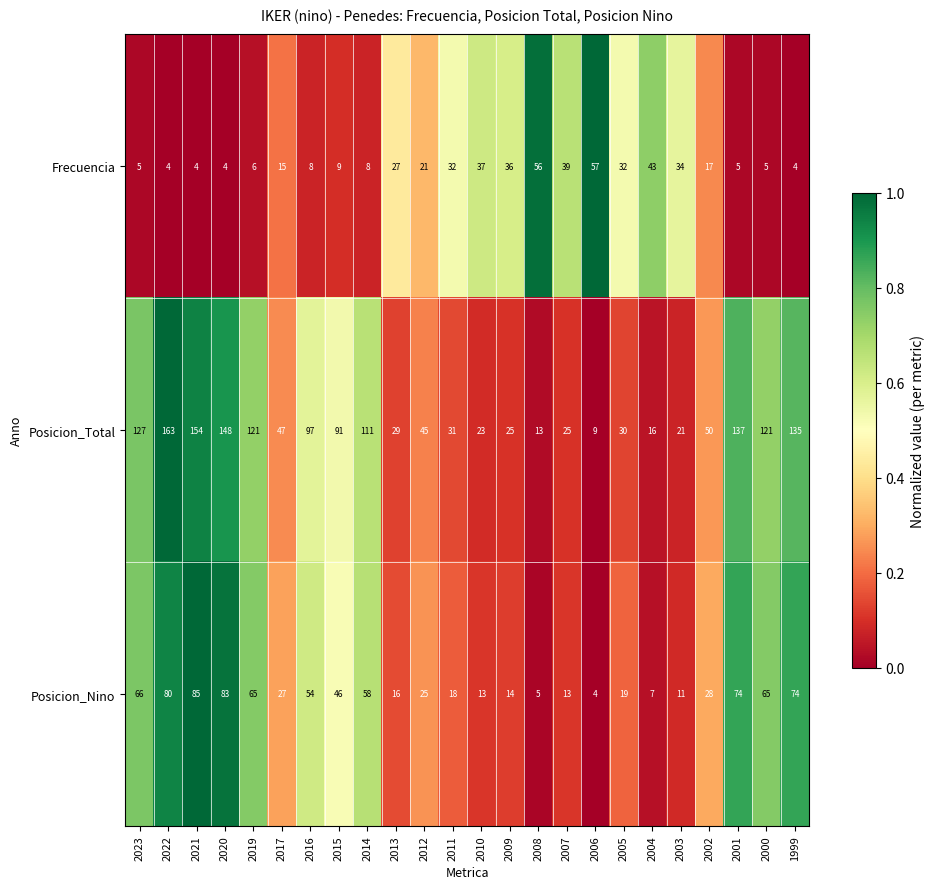

What is the difference between the highest and lowest values at 2001?

132